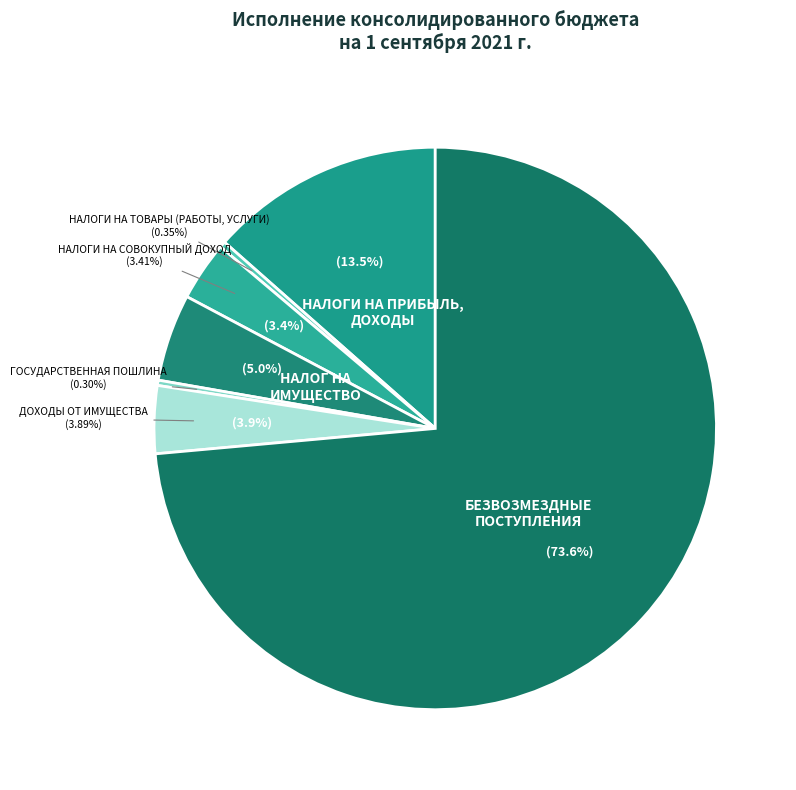

The НАЛОГИ НА ТОВАРЫ (РАБОТЫ, УСЛУГИ) slice represents 13% of the pie. True or false?

False